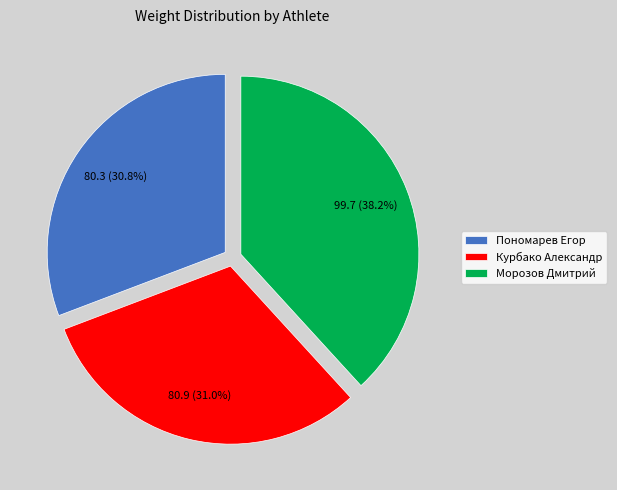

What percentage is NOT represented by Пономарев Егор?

69.2%